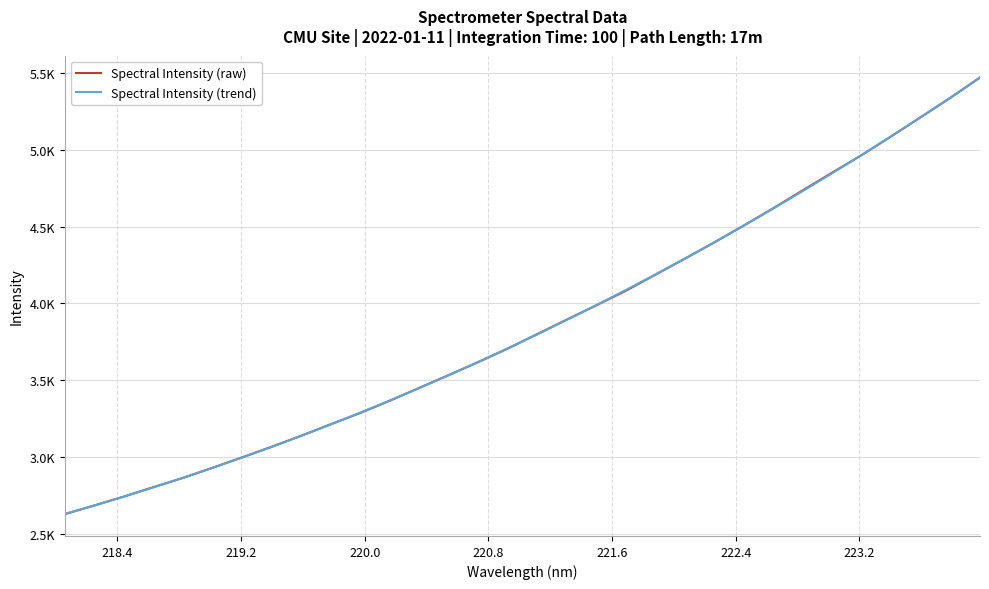

What are all the series names shown in the legend?

Spectral Intensity (raw), Spectral Intensity (trend)